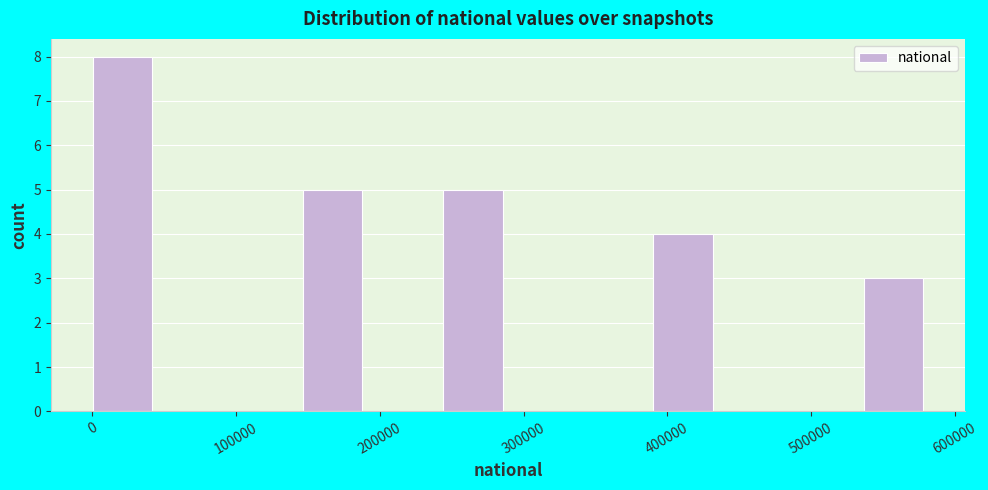

How tall is the bar that spans 150000 to 200000 on the x-axis? Neither the bar edges nor the heights are printed on the chart, so give them approximately, as read against the axes.

5